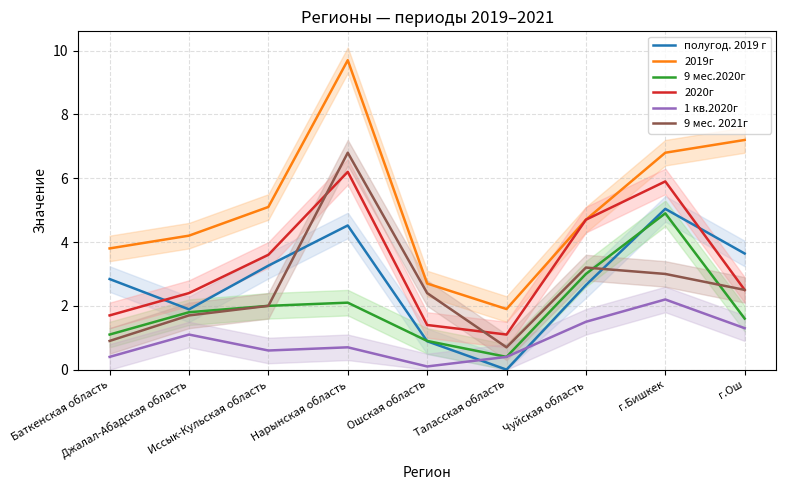

Reading left to right, transcribe all the data shown in this chart.

полугод. 2019 г: Баткенская область=2.8	Джалал-Абадская область=1.9	Иссык-Кульская область=3.3	Нарынская область=4.5	Ошская область=0.9	Таласская область=0.0	Чуйская область=2.6	г.Бишкек=5.0	г.Ош=3.6
2019г: Баткенская область=3.8	Джалал-Абадская область=4.2	Иссык-Кульская область=5.1	Нарынская область=9.7	Ошская область=2.7	Таласская область=1.9	Чуйская область=4.7	г.Бишкек=6.8	г.Ош=7.2
9 мес.2020г: Баткенская область=1.1	Джалал-Абадская область=1.8	Иссык-Кульская область=2.0	Нарынская область=2.1	Ошская область=0.9	Таласская область=0.4	Чуйская область=3.0	г.Бишкек=4.9	г.Ош=1.6
2020г: Баткенская область=1.7	Джалал-Абадская область=2.4	Иссык-Кульская область=3.6	Нарынская область=6.2	Ошская область=1.4	Таласская область=1.1	Чуйская область=4.7	г.Бишкек=5.9	г.Ош=2.5
1 кв.2020г: Баткенская область=0.4	Джалал-Абадская область=1.1	Иссык-Кульская область=0.6	Нарынская область=0.7	Ошская область=0.1	Таласская область=0.4	Чуйская область=1.5	г.Бишкек=2.2	г.Ош=1.3
9 мес. 2021г: Баткенская область=0.9	Джалал-Абадская область=1.7	Иссык-Кульская область=2.0	Нарынская область=6.8	Ошская область=2.4	Таласская область=0.7	Чуйская область=3.2	г.Бишкек=3.0	г.Ош=2.5